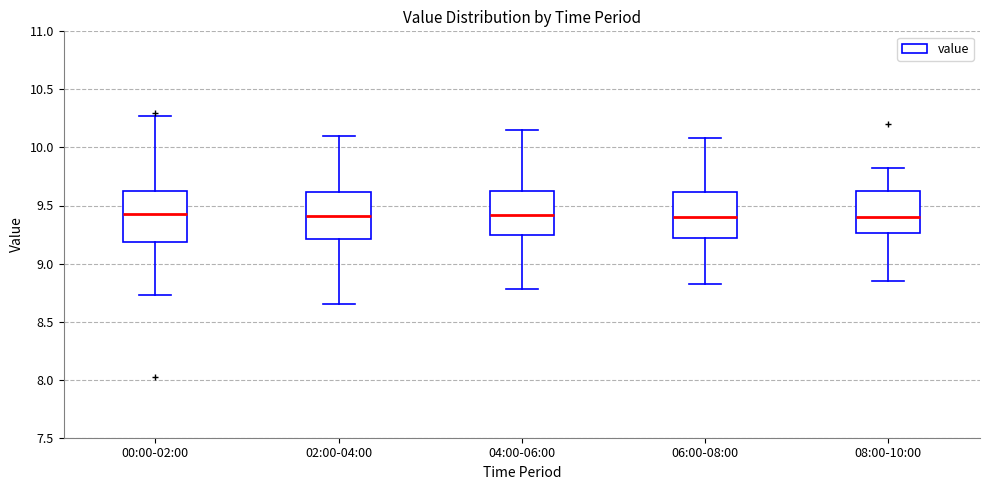

Reading left to right, transcribe this box plot: for each box, give where its median line is, the range the box spans, and where its two whiskers end, as read against the y-axis. The values are not printed on the chart, so give them approximately, as read against the axis.

00:00-02:00: median 9.45, box 9.20 to 9.65, whiskers 8.75 to 10.25
02:00-04:00: median 9.40, box 9.20 to 9.60, whiskers 8.65 to 10.10
04:00-06:00: median 9.40, box 9.25 to 9.65, whiskers 8.80 to 10.15
06:00-08:00: median 9.40, box 9.20 to 9.60, whiskers 8.80 to 10.10
08:00-10:00: median 9.40, box 9.25 to 9.65, whiskers 8.85 to 9.80